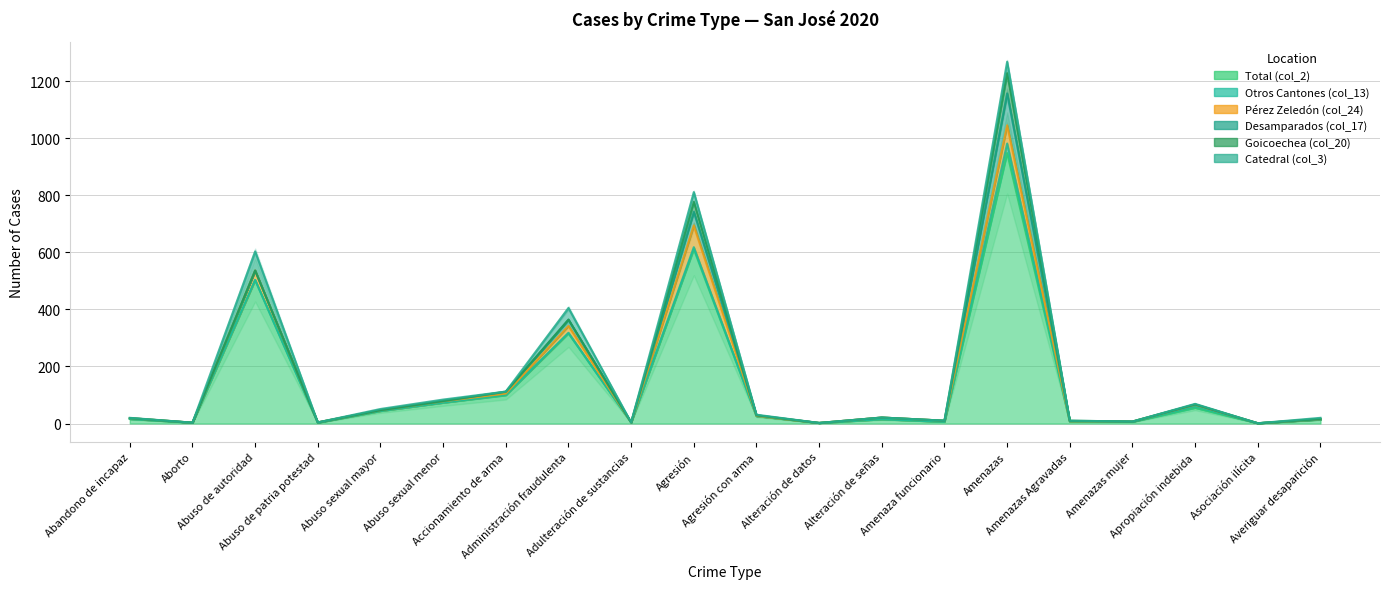

True or false: Pérez Zeledón (col_24) and Goicoechea (col_20) cross at least once.

True